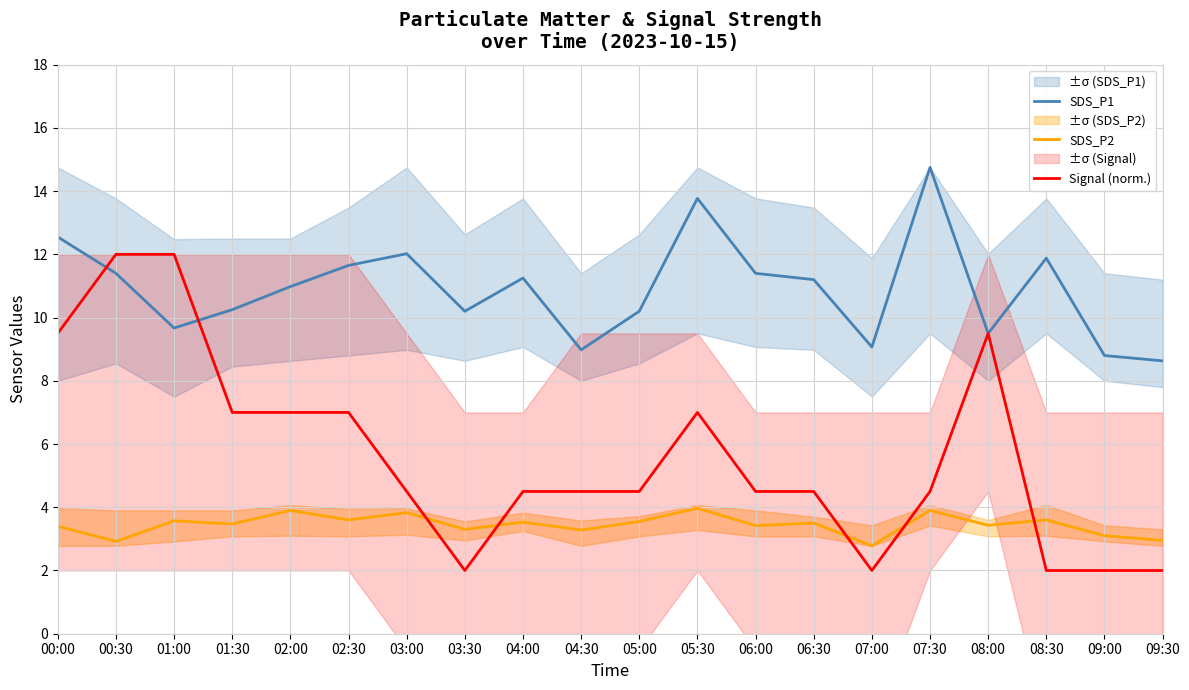

Reading left to right, transcribe all the data shown in this chart.

SDS_P1: 00:00=12.6	00:30=11.4	01:00=9.7	01:30=10.2	02:00=11.0	02:30=11.7	03:00=12.0	03:30=10.2	04:00=11.2	04:30=9.0	05:00=10.2	05:30=13.8	06:00=11.4	06:30=11.2	07:00=9.1	07:30=14.8	08:00=9.5	08:30=11.9	09:00=8.8	09:30=8.6
SDS_P2: 00:00=3.4	00:30=2.9	01:00=3.6	01:30=3.5	02:00=3.9	02:30=3.6	03:00=3.8	03:30=3.3	04:00=3.5	04:30=3.3	05:00=3.5	05:30=4.0	06:00=3.4	06:30=3.5	07:00=2.8	07:30=3.9	08:00=3.4	08:30=3.6	09:00=3.1	09:30=3.0
Signal (norm.): 00:00=9.5	00:30=12.0	01:00=12.0	01:30=7.0	02:00=7.0	02:30=7.0	03:00=4.5	03:30=2.0	04:00=4.5	04:30=4.5	05:00=4.5	05:30=7.0	06:00=4.5	06:30=4.5	07:00=2.0	07:30=4.5	08:00=9.5	08:30=2.0	09:00=2.0	09:30=2.0